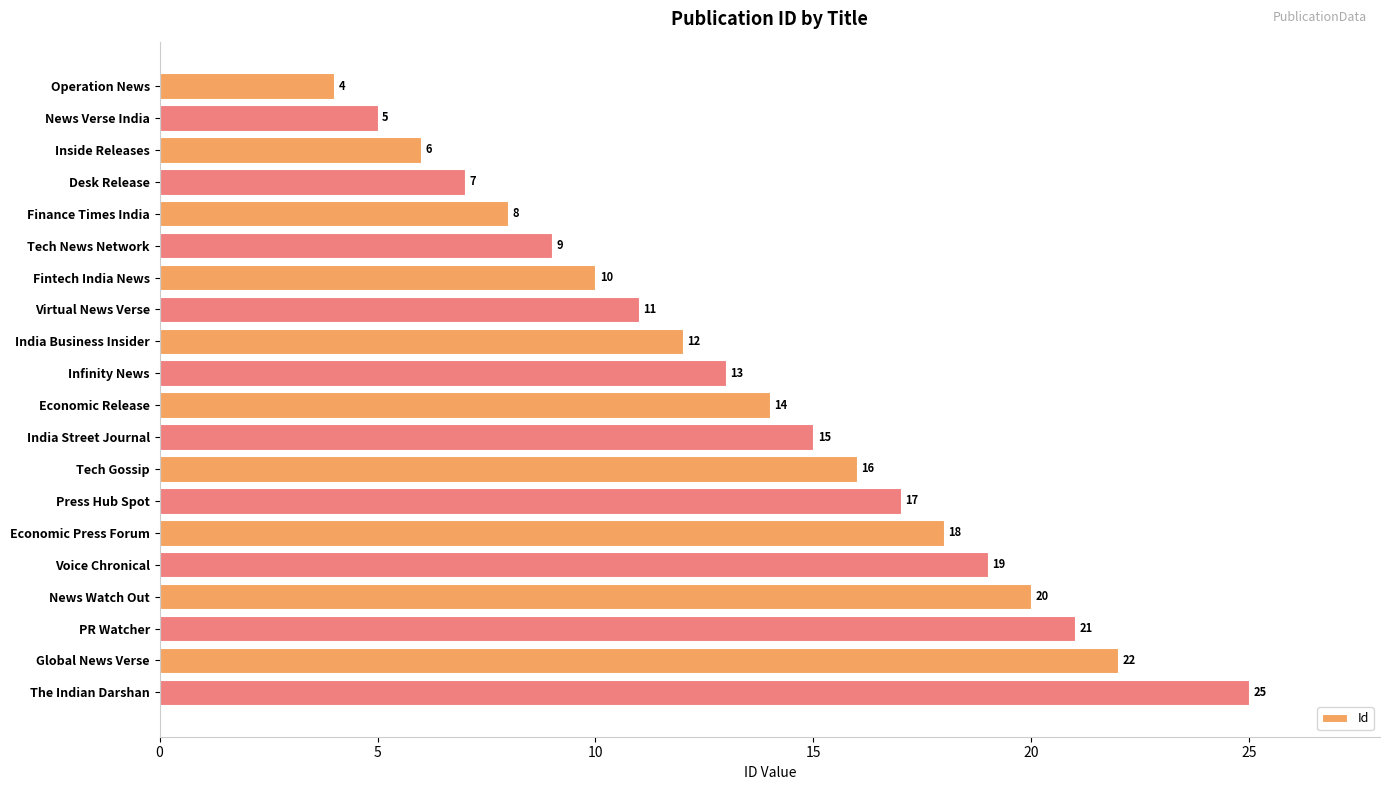

What is the sum of all values?

272